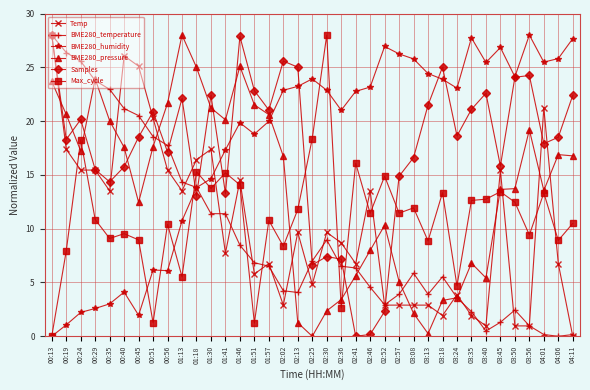

True or false: Max_cycle has a value of 14.1 at 01:46.

True